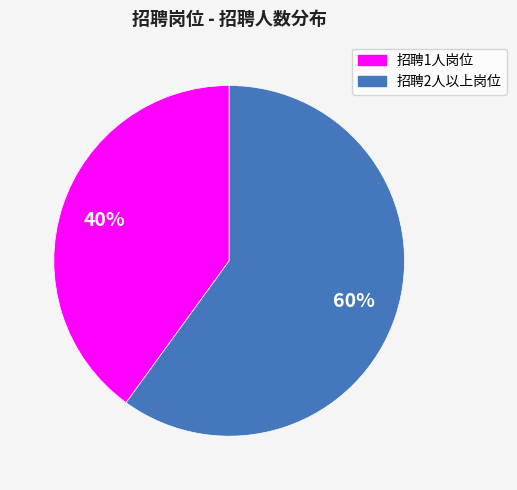

How many segments does this pie chart have?

2